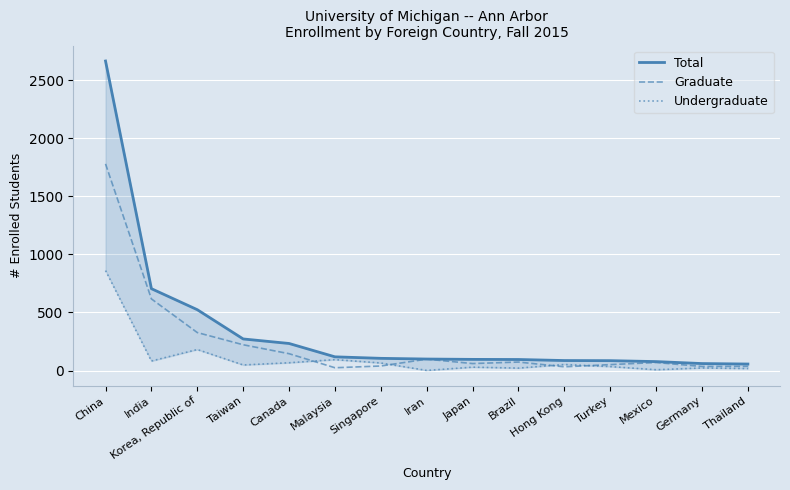

What is the minimum value shown in the chart?

1